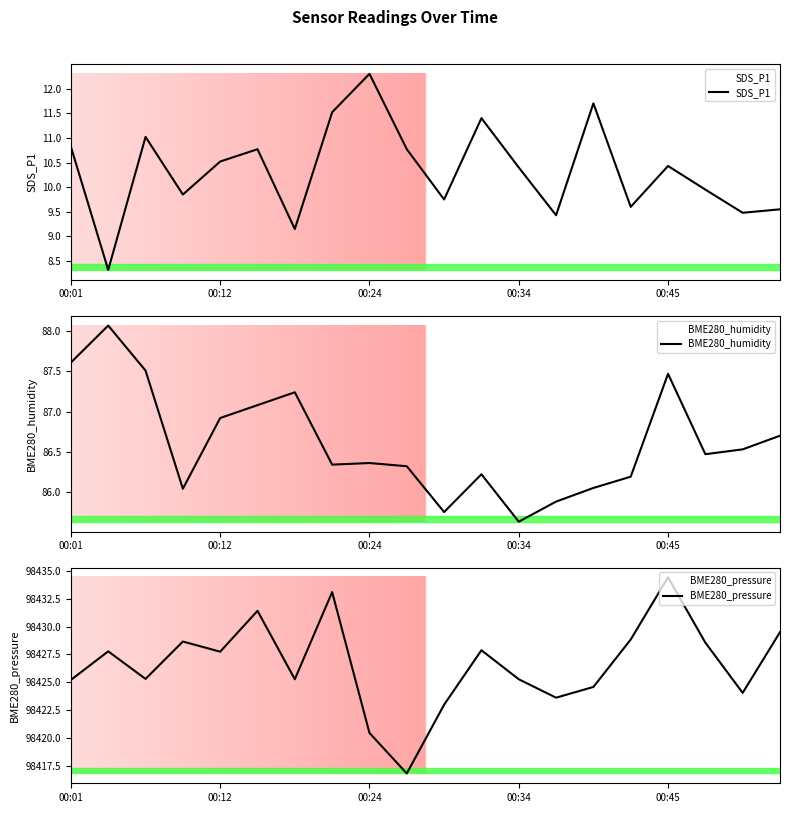

What position from the right is 7?

13